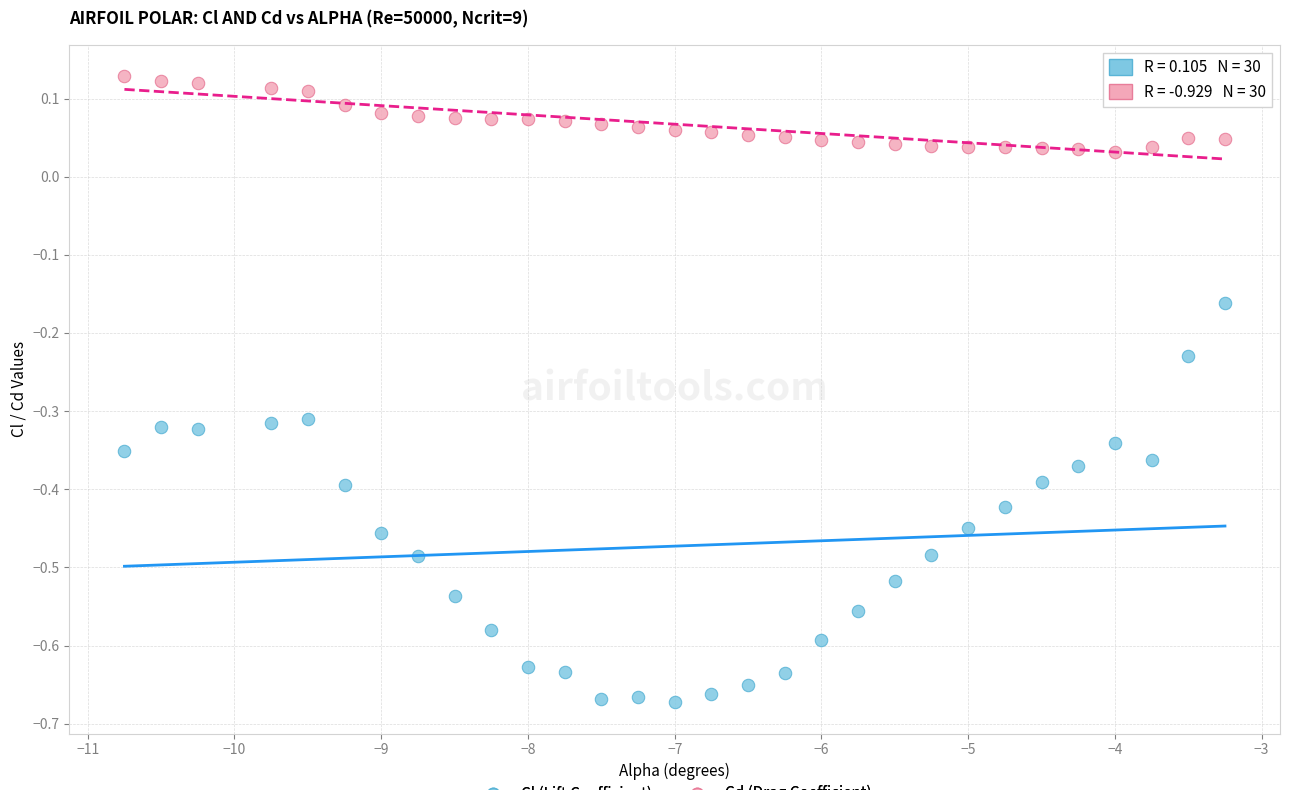

Which series contains the lowest Y value?

Cl (Lift Coefficient)